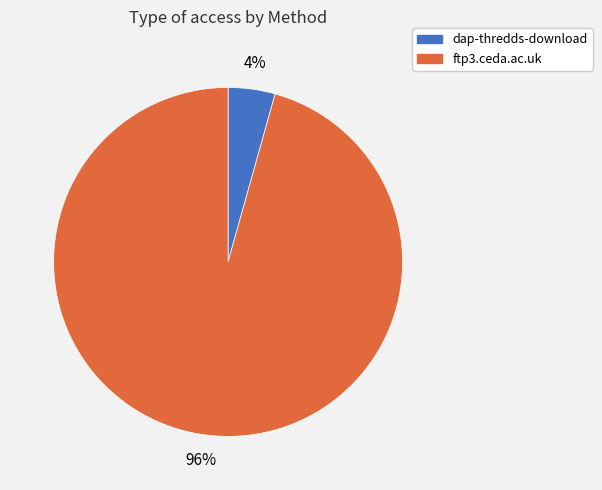

How many segments does this pie chart have?

2